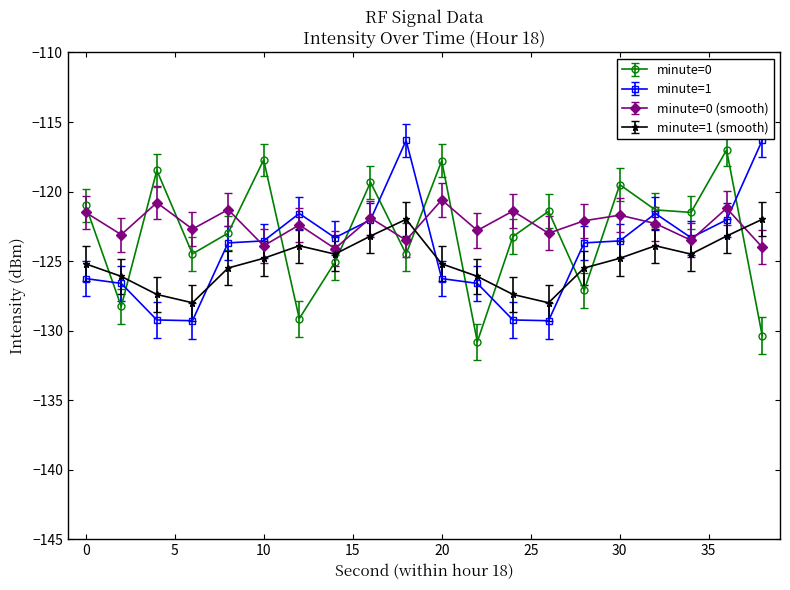

What is the average value of the minute=1 (smooth) series?

-125.1